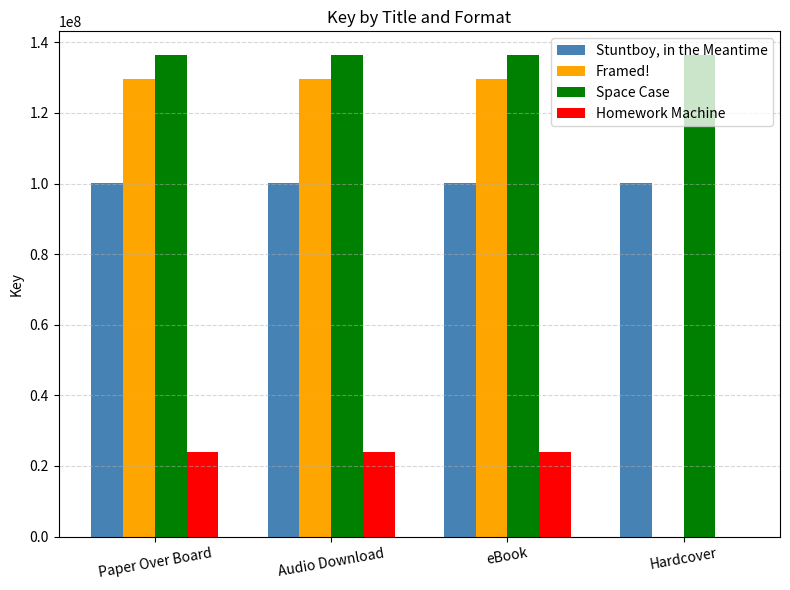

What is the highest value of the Framed! series?

129538854